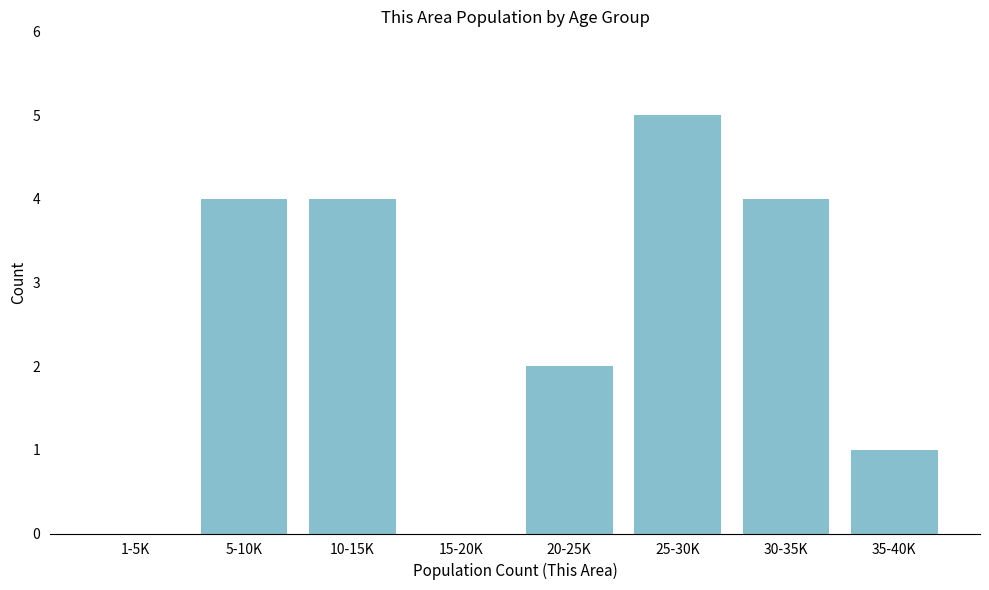

Reading right to left, what are all the values shown in this chart?

35-40K=1	30-35K=4	25-30K=5	20-25K=2	15-20K=0	10-15K=4	5-10K=4	1-5K=0